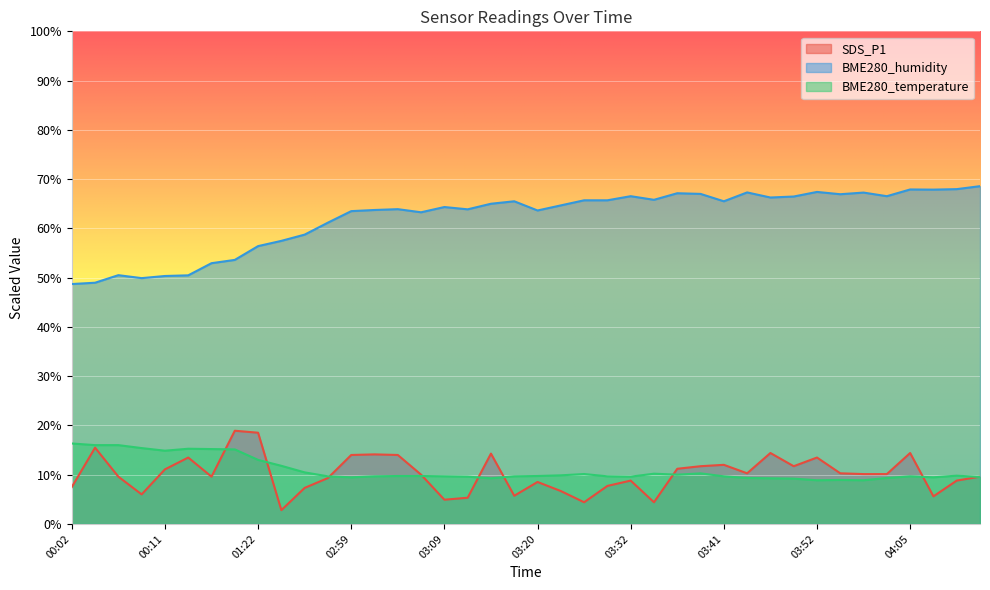

How many lines are shown in the chart?

3